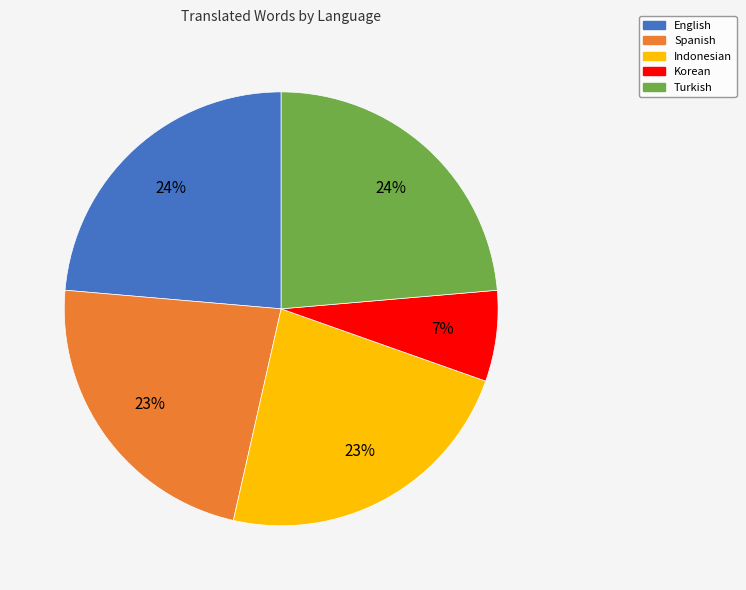

To the nearest percent, what is the average slice percentage?

20%